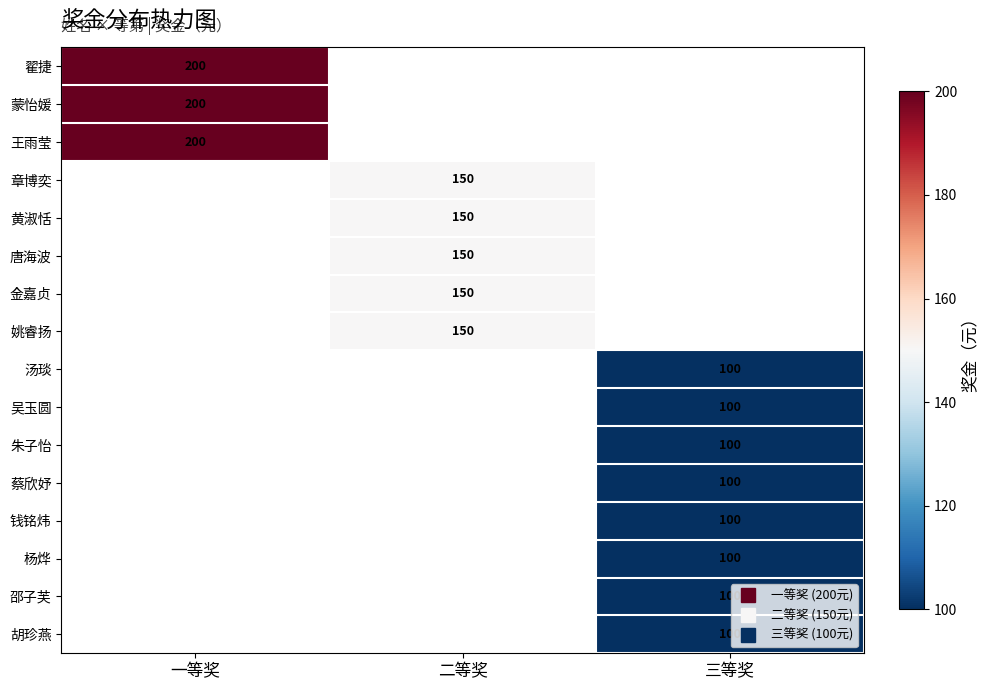

How many values in 钱铭炜 are above zero?

1